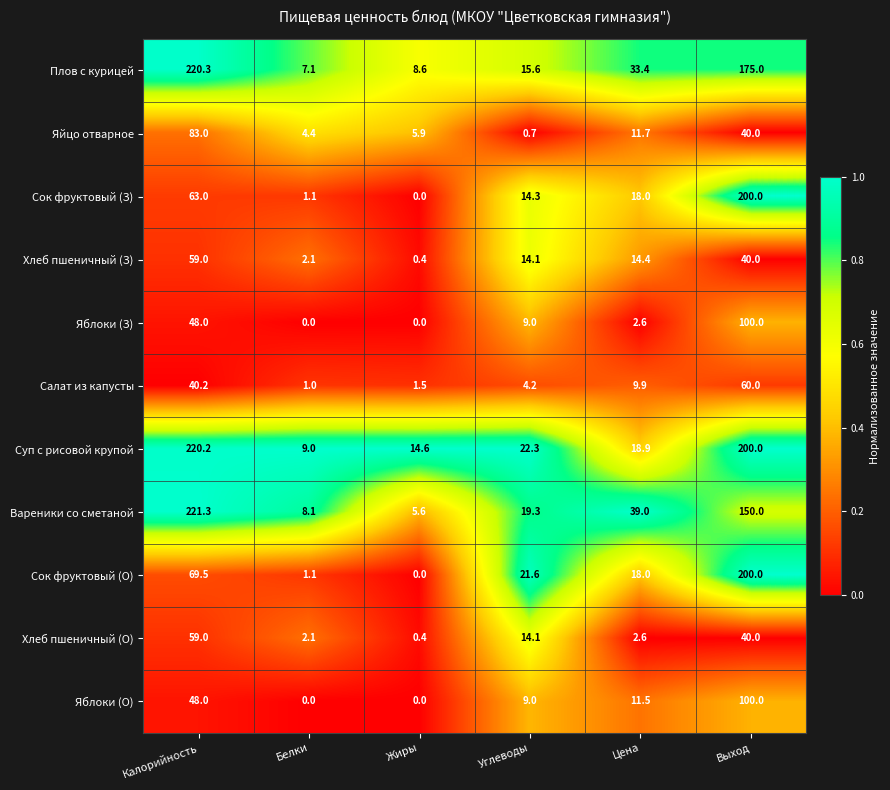

Which series has the largest total across all categories?

Суп с рисовой крупой